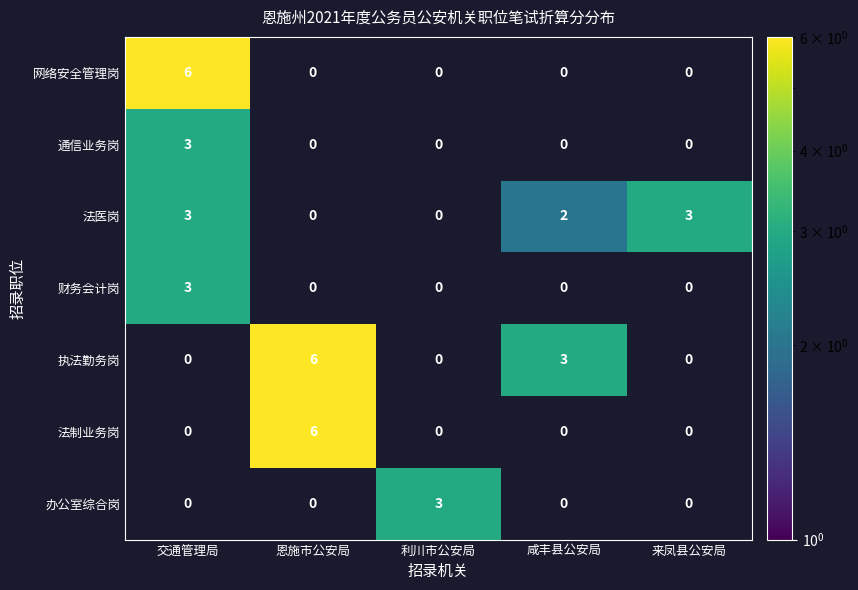

The 办公室综合岗 series shows 2 at 利川市公安局. True or false?

False